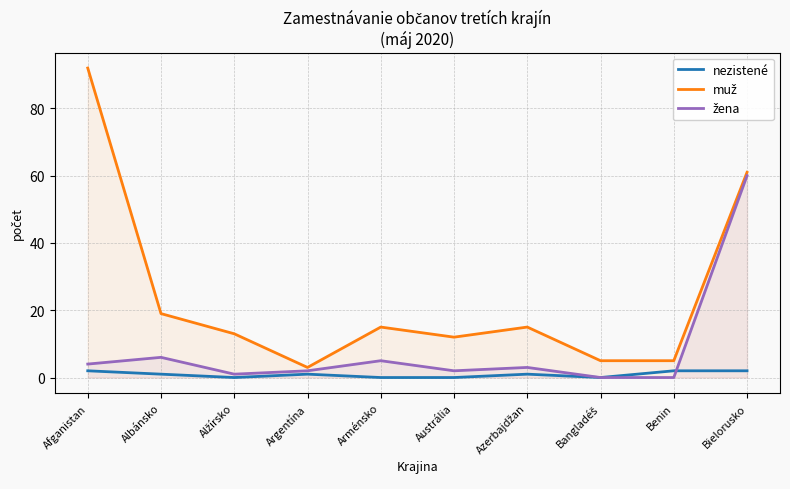

What is the minimum value for muž?

3